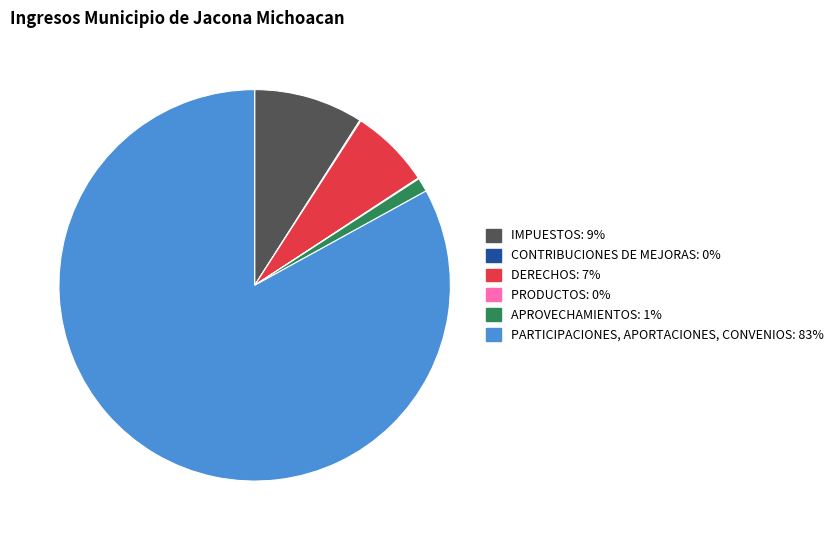

Which slice is the largest?

PARTICIPACIONES, APORTACIONES, CONVENIOS